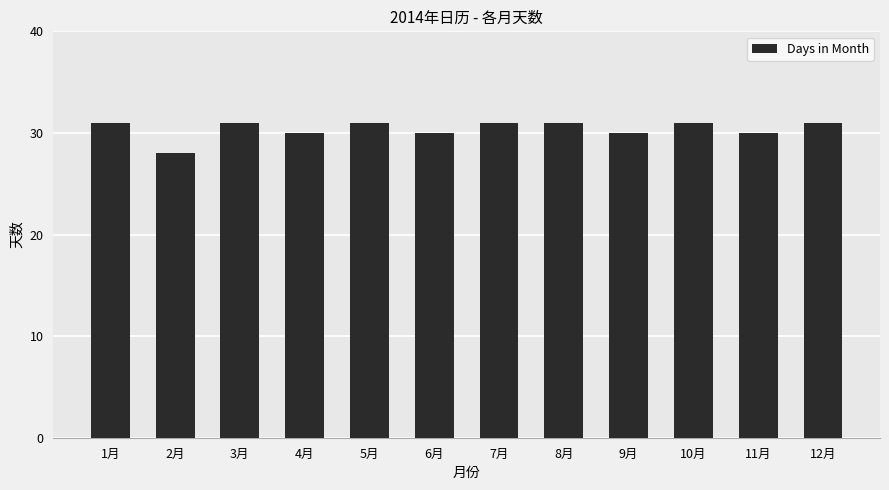

The chart shows a value of 30 at 11月. True or false?

True